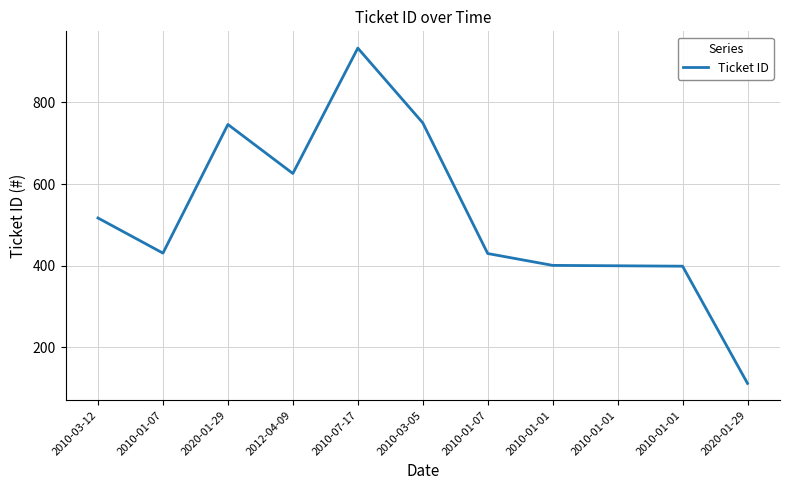

How many interior local peaks (higher than both neighbors) does the data have?

2